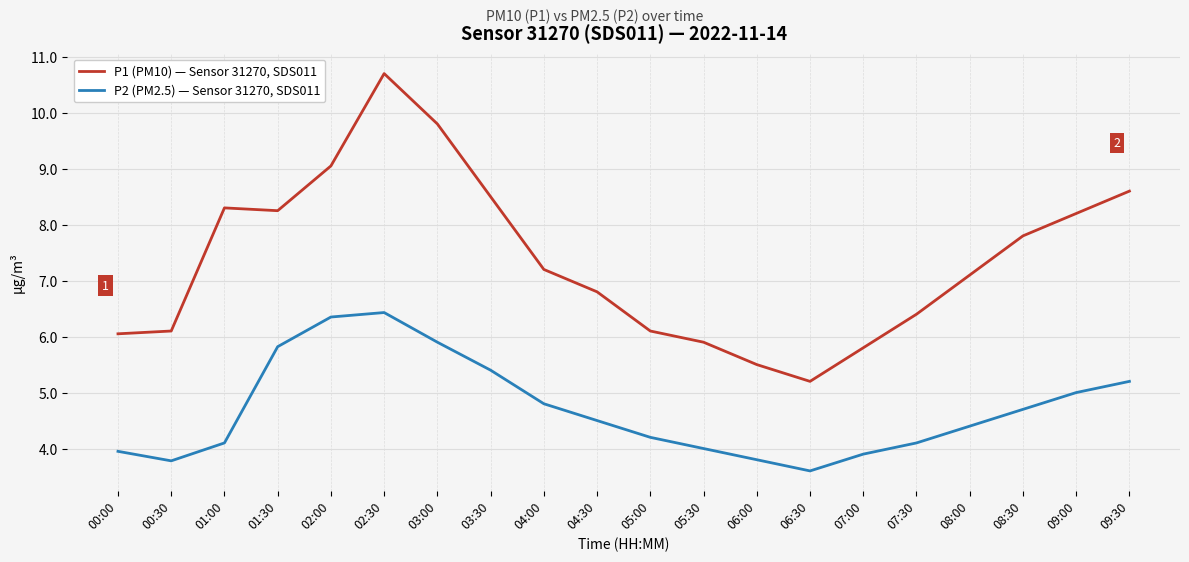

The P1 (PM10) — Sensor 31270, SDS011 series shows 10.7 at 02:30. True or false?

True